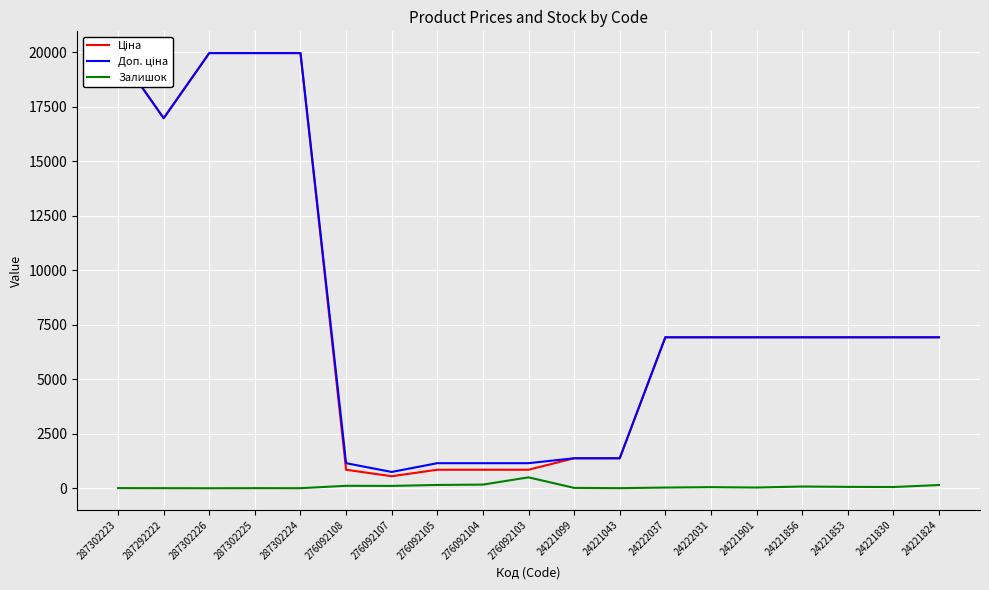

What is the difference between the highest and lowest values at 276092103?

649.7